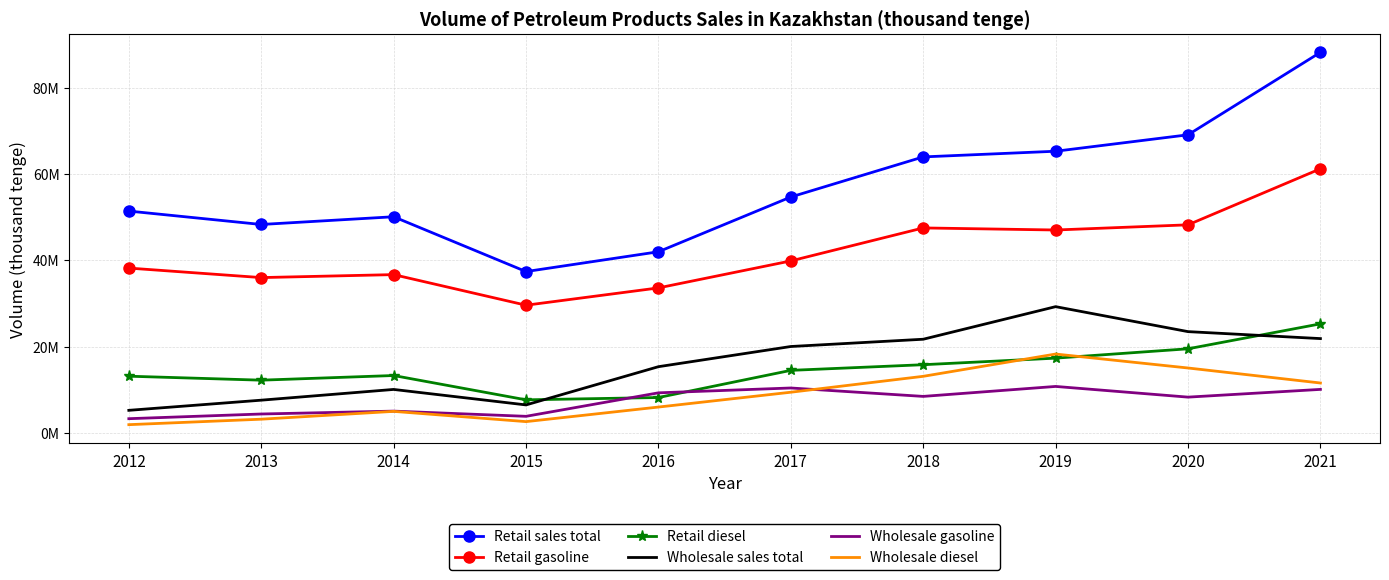

Reading left to right, extract all data points from this chart.

Retail sales total: 51408777.2	48303838.0	50094310.0	37396805.0	41985351.0	54671173.0	63957246.0	65269226.0	69074890.0	88175870.0
Retail gasoline: 38205042.4	36001792.0	36691045.0	29604195.0	33611944.0	39863128.0	47504692.0	47025203.0	48223748.0	61206170.0
Retail diesel: 13160692.8	12241891.0	13319094.0	7687498.0	8221844.0	14514229.0	15822200.0	17343863.0	19508379.0	25287714.0
Wholesale sales total: 5254992.0	7607402.0	10094962.0	6509328.0	15364082.0	20039181.0	21722871.0	29269658.0	23484860.0	21872000.0
Wholesale gasoline: 3319804.0	4404584.0	5072323.0	3868026.0	9307937.0	10430671.0	8482487.0	10790158.0	8312946.0	10105800.0
Wholesale diesel: 1935188.0	3202662.0	5014749.0	2639808.0	6014511.0	9449407.0	13132988.0	18293022.0	15061898.0	11586793.0